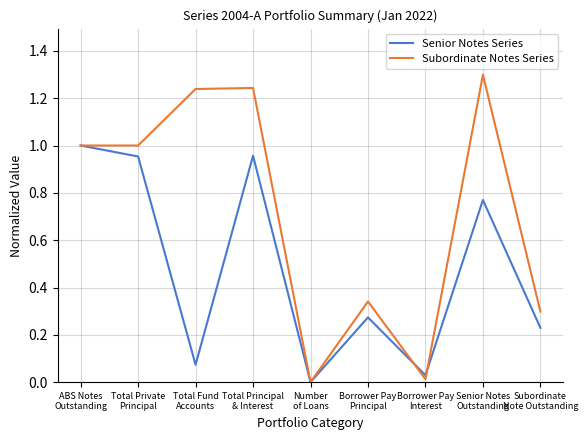

At which category is the sum across all series the highest?

Total Principal
& Interest